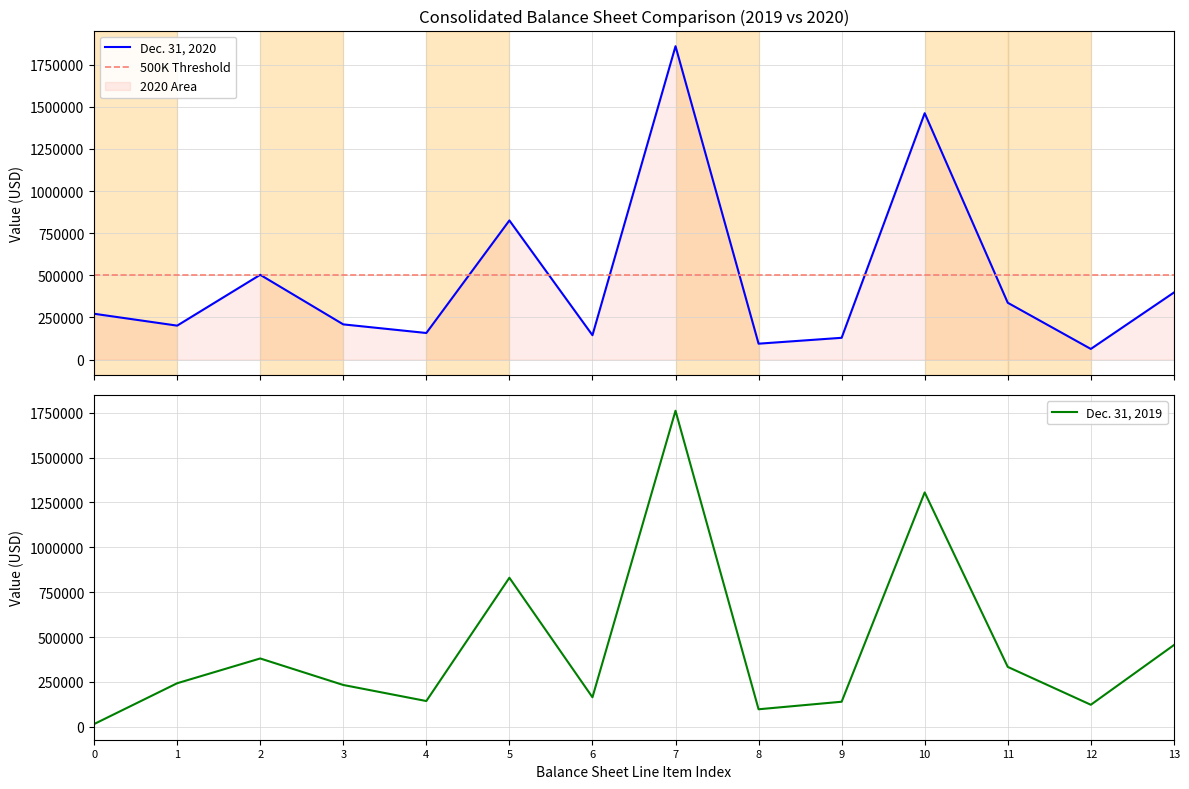

List the series in order of their peak value, lowest first.

Dec. 31, 2019, Dec. 31, 2020